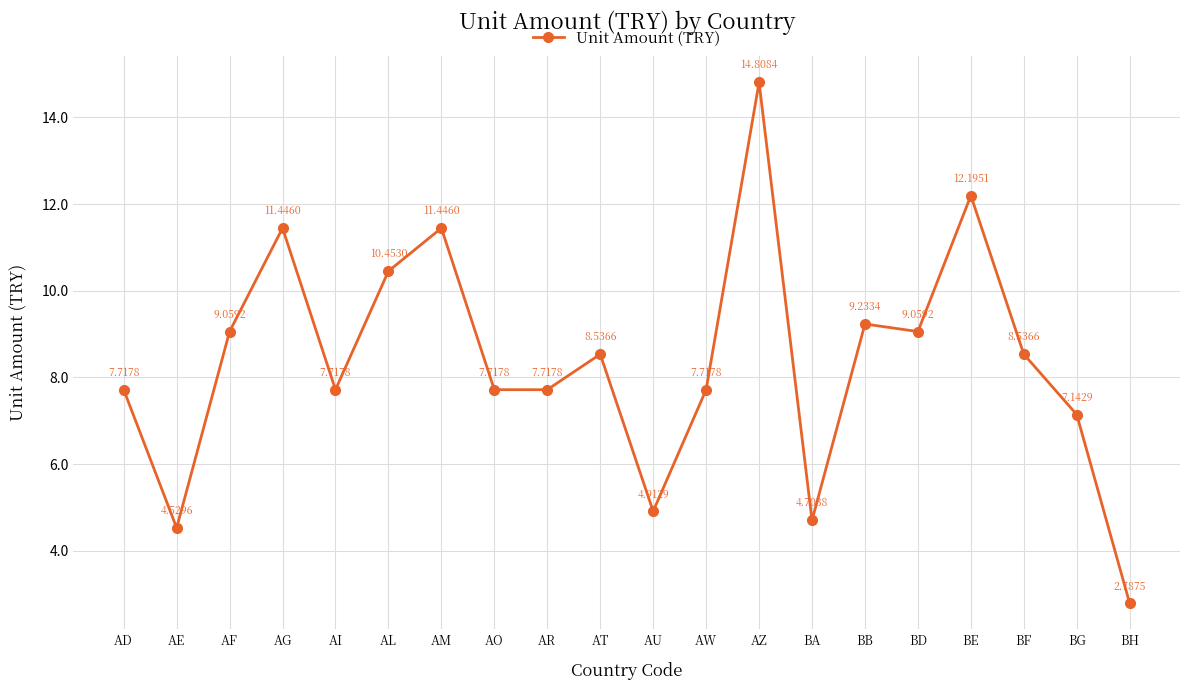

At which category does the chart reach its peak across all series?

AZ